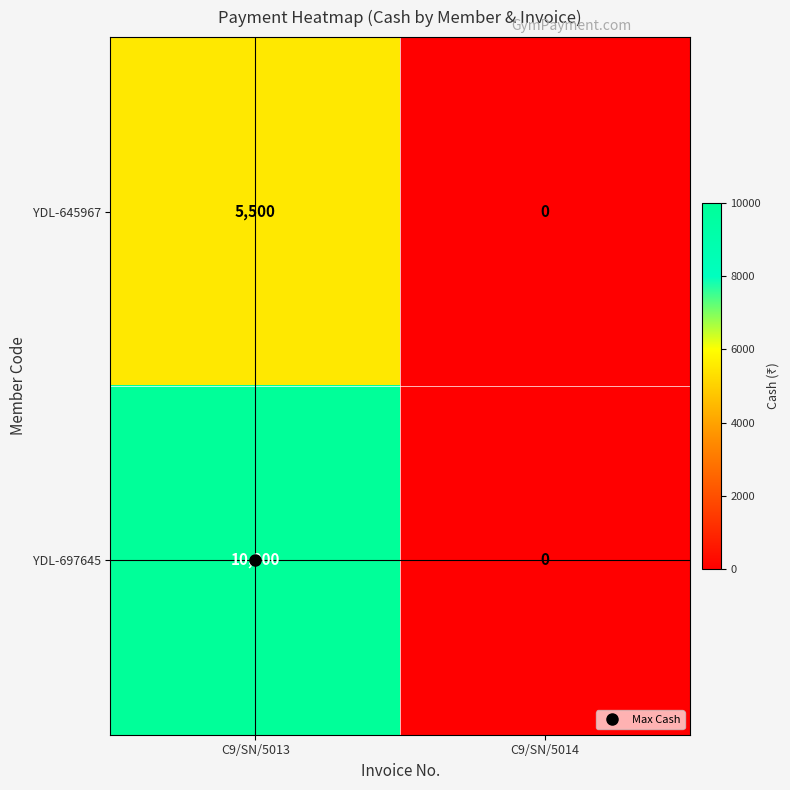

Rank the series by their average value, from lowest to highest.

YDL-645967, YDL-697645